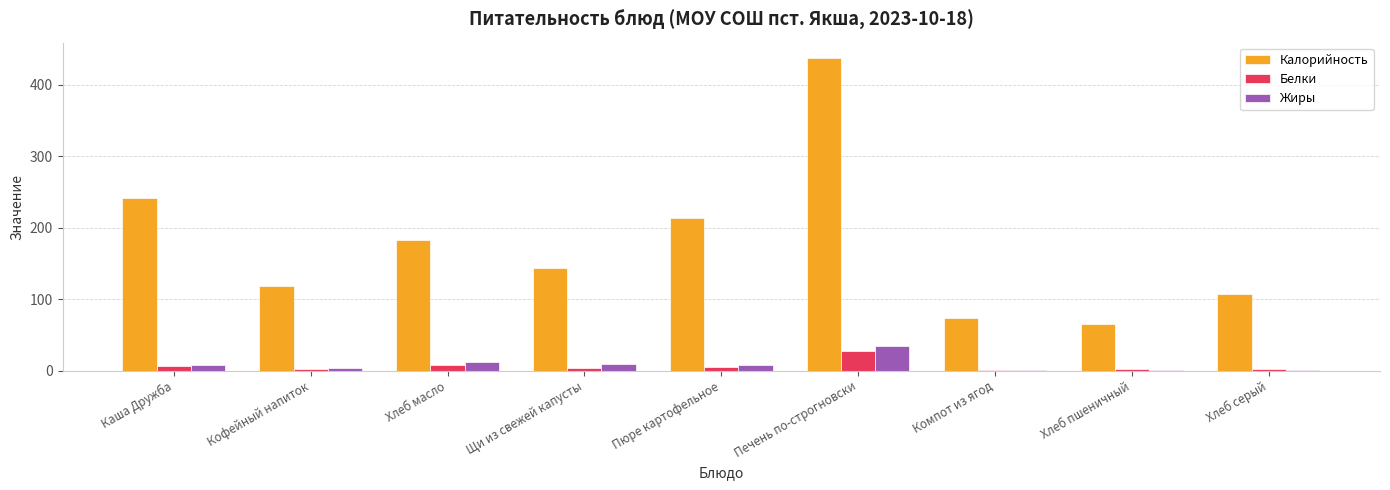

Where is Калорийность nearest to the value 251?

Каша Дружба